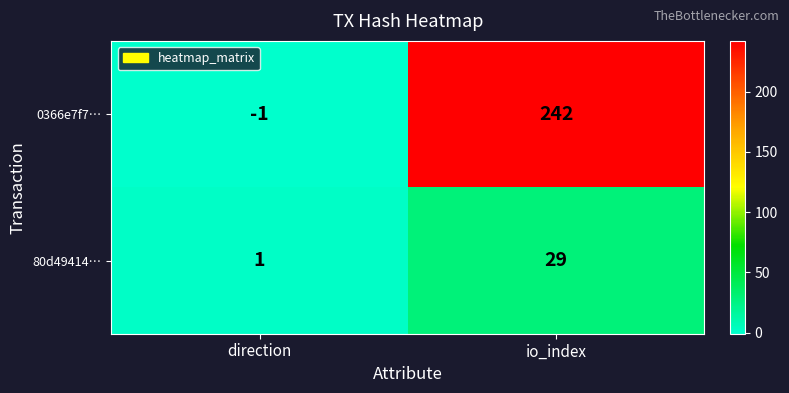

What is the greatest value displayed?

242